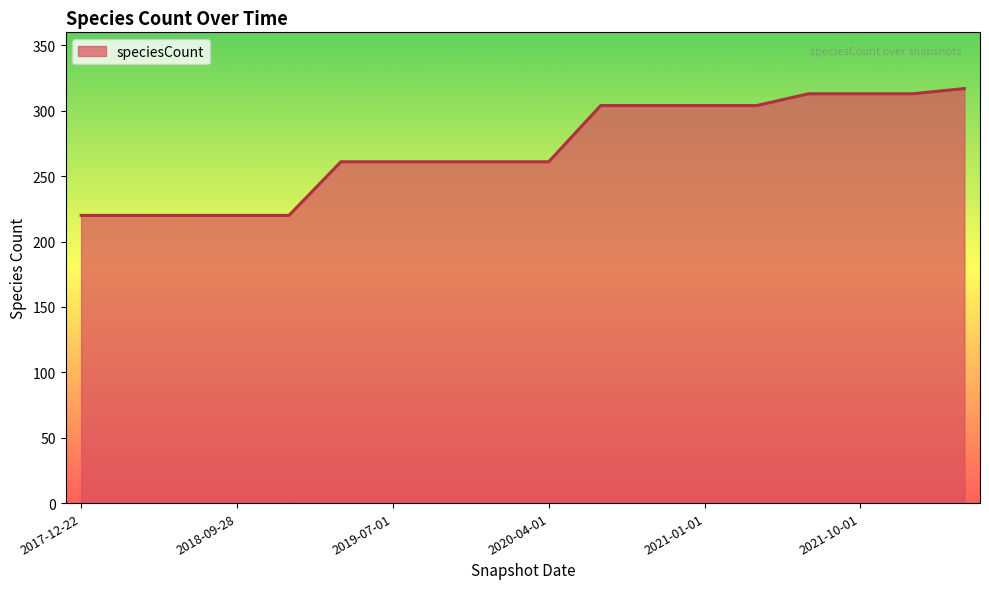

What is the difference between the maximum and minimum values?

97